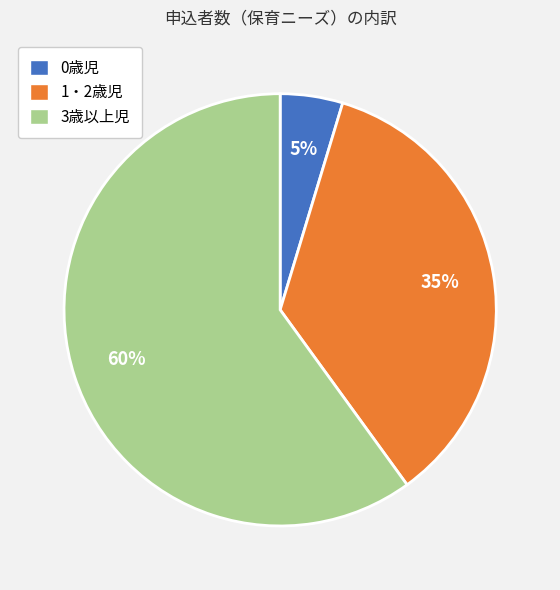

Combined, do 0歳児 and 1・2歳児 account for over 50%?

No